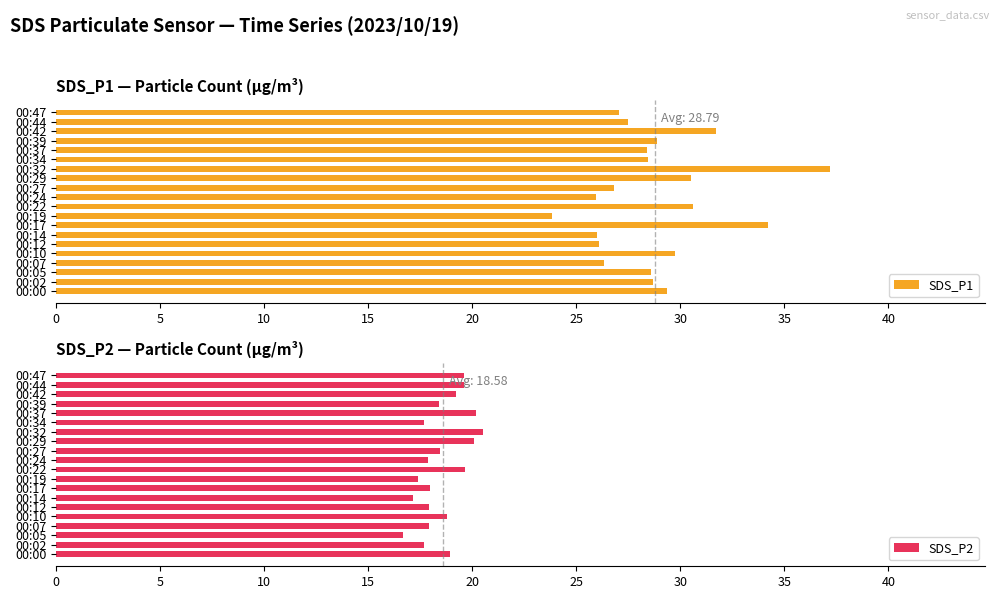

Reading left to right, extract all data points from this chart.

SDS_P1: 29.4	28.7	28.6	26.3	29.7	26.1	26.0	34.2	23.8	30.6	25.9	26.8	30.5	37.2	28.4	28.4	28.9	31.7	27.5	27.0
SDS_P2: 18.9	17.7	16.7	17.9	18.8	17.9	17.2	18.0	17.4	19.7	17.9	18.4	20.1	20.5	17.7	20.2	18.4	19.2	19.6	19.6